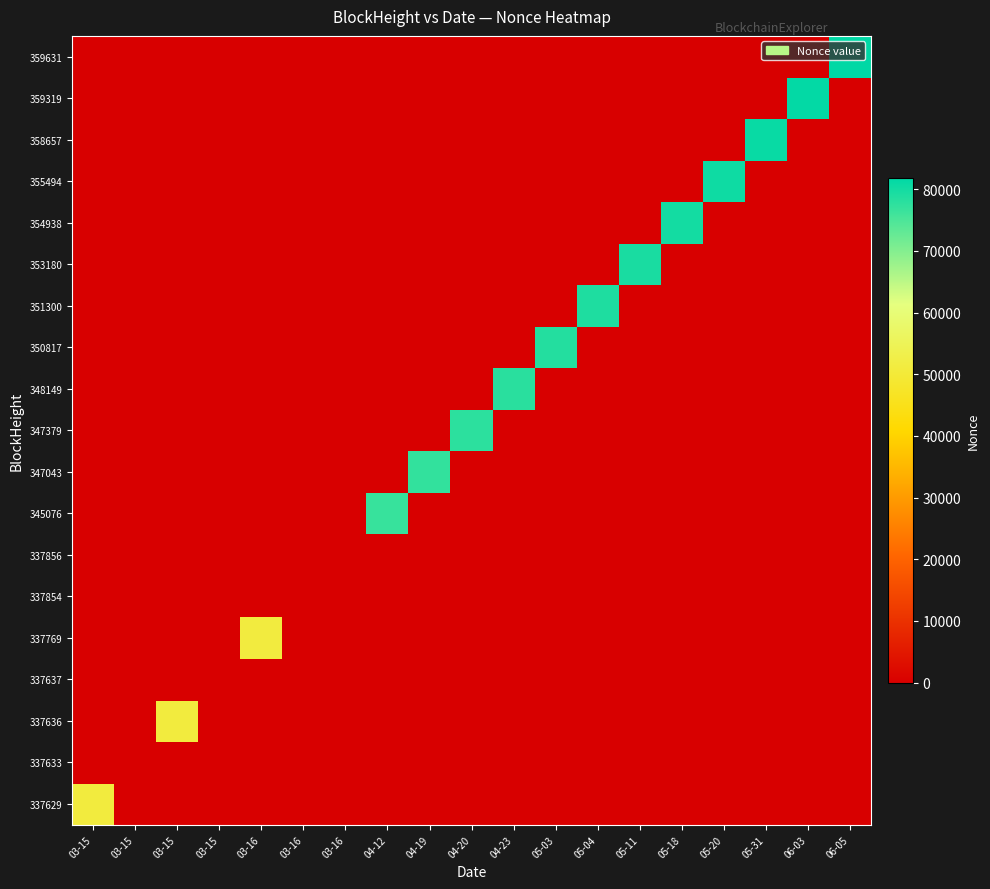

What is the total value across all series at 05-11?

79512